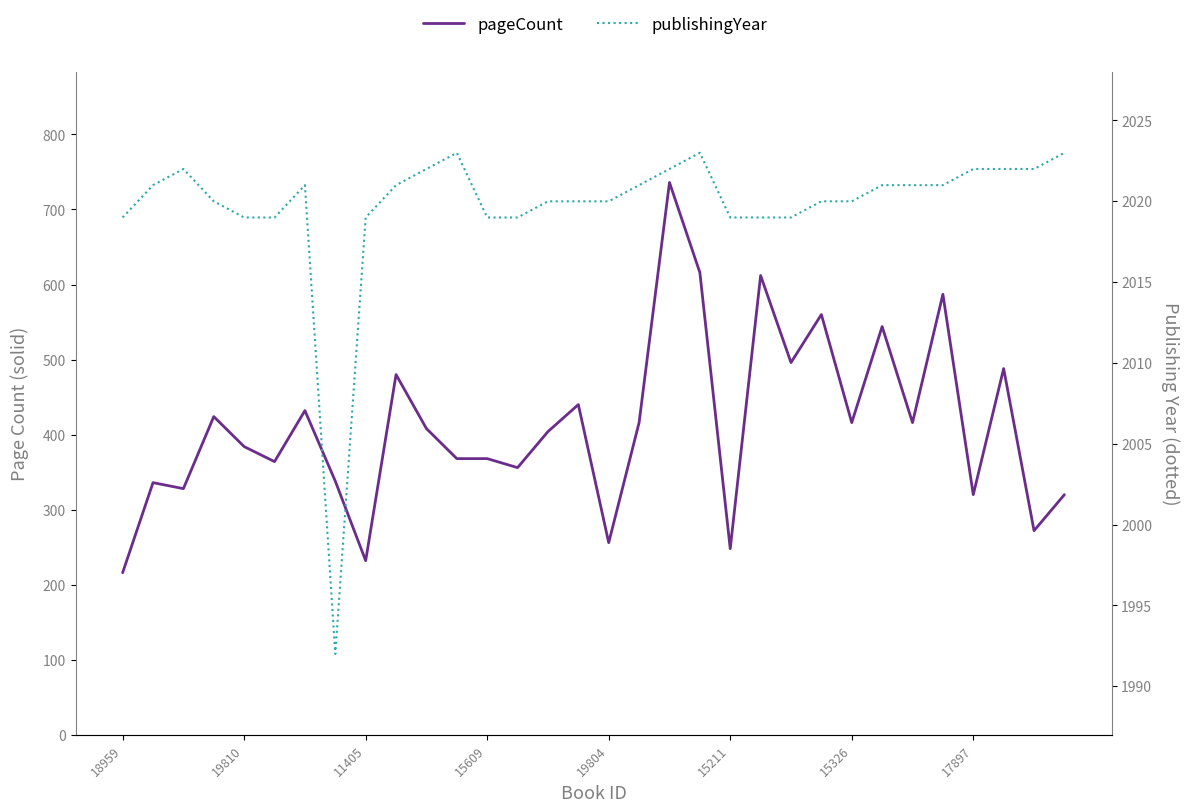

What are all the series names shown in the legend?

pageCount, publishingYear